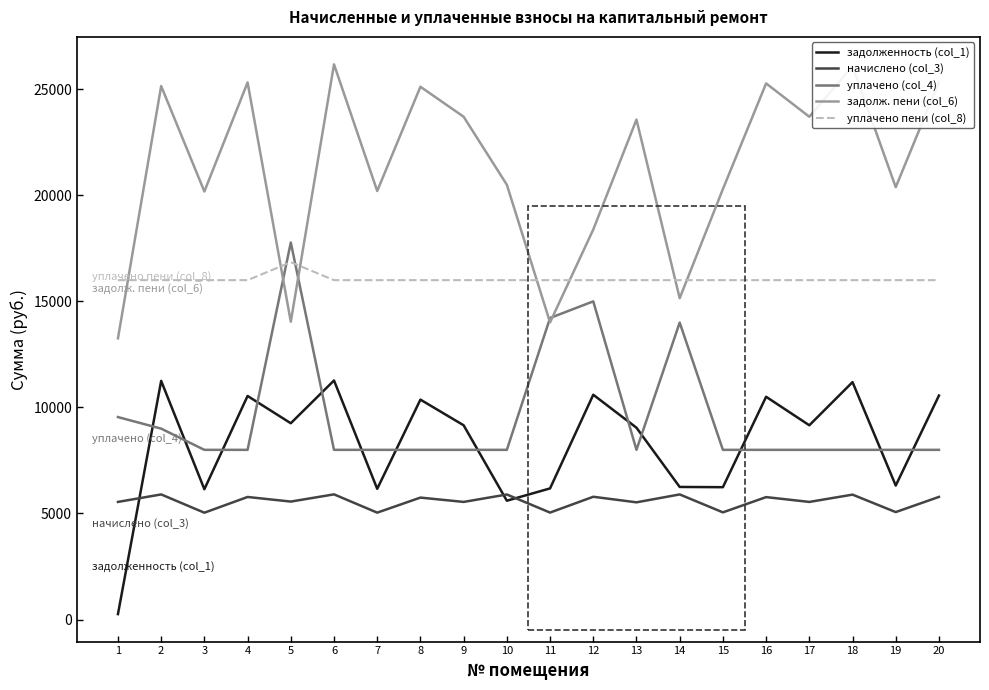

At 17, list the series in order from smallest to largest.

начислено (col_3), уплачено (col_4), задолженность (col_1), уплачено пени (col_8), задолж. пени (col_6)